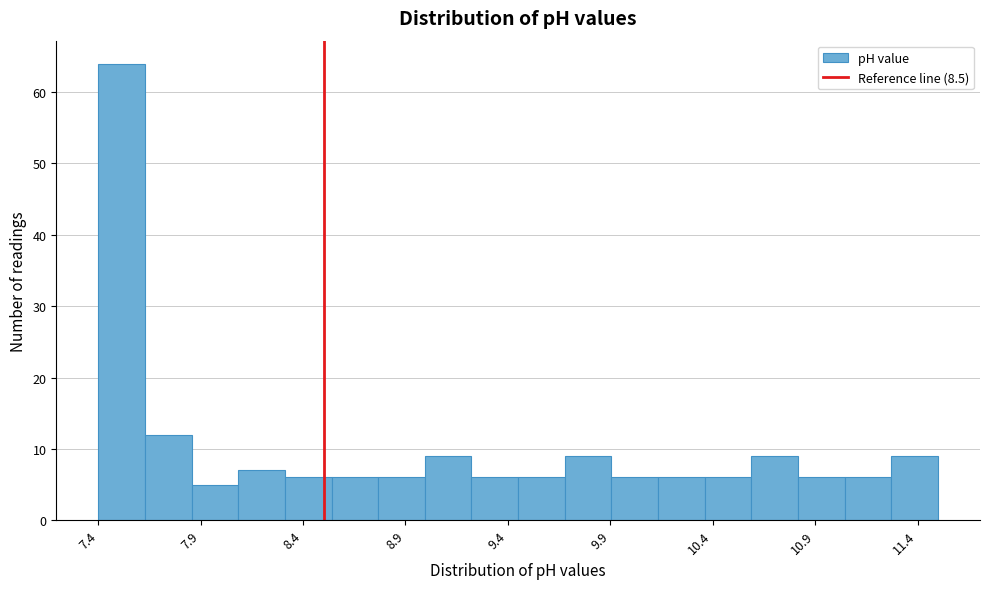

Reading left to right, list every bar in this chart as the range it spans on the x-axis followed by its height. Neither the bar edges nor the heights are printed on the chart, so give them approximately, as read against the axes.

7.40 to 7.65: 64
7.65 to 7.85: 12
7.85 to 8.10: 5
8.10 to 8.30: 7
8.30 to 8.55: 6
8.55 to 8.75: 6
8.75 to 9.00: 6
9.00 to 9.20: 9
9.20 to 9.45: 6
9.45 to 9.70: 6
9.70 to 9.90: 9
9.90 to 10.15: 6
10.15 to 10.35: 6
10.35 to 10.60: 6
10.60 to 10.80: 9
10.80 to 11.05: 6
11.05 to 11.25: 6
11.25 to 11.50: 9